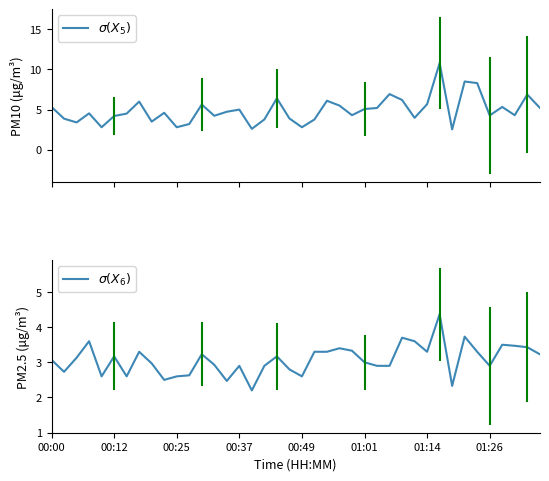

How many data points in P2 (PM2.5) are less than 3?

18